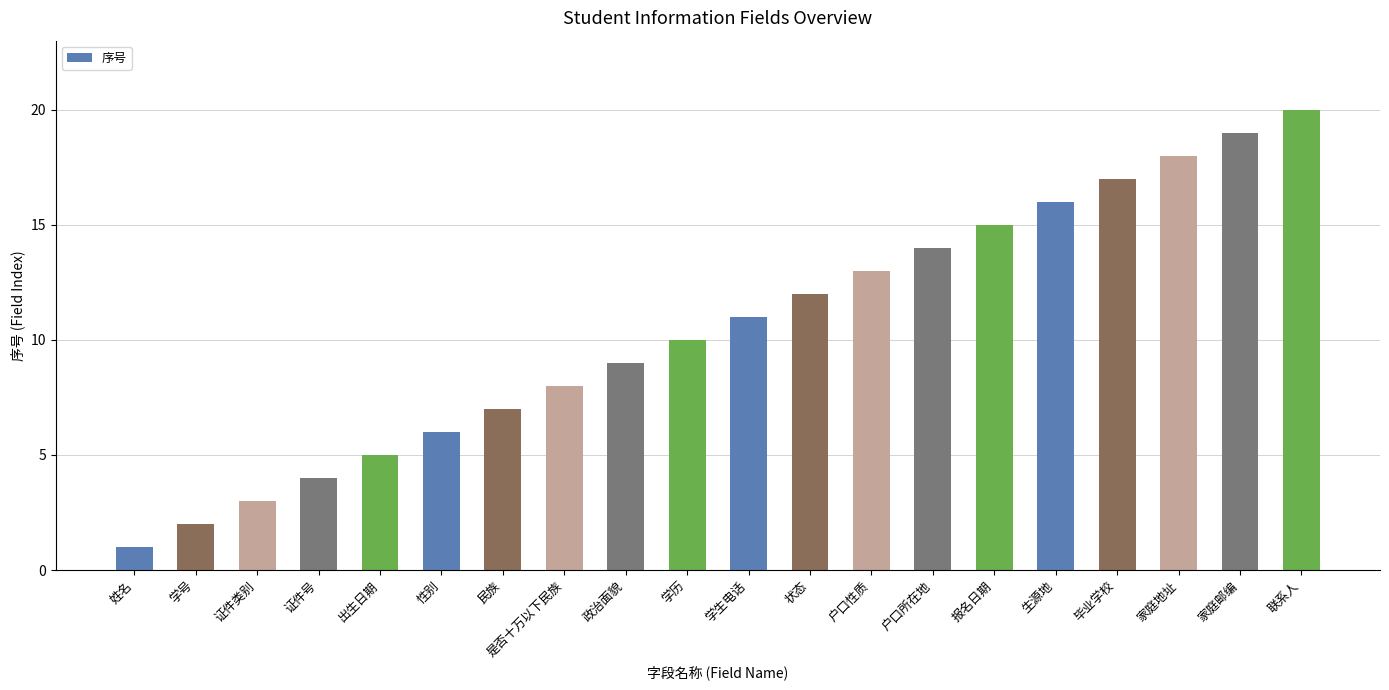

What is the sum of the values at 联系人 and 姓名?

21